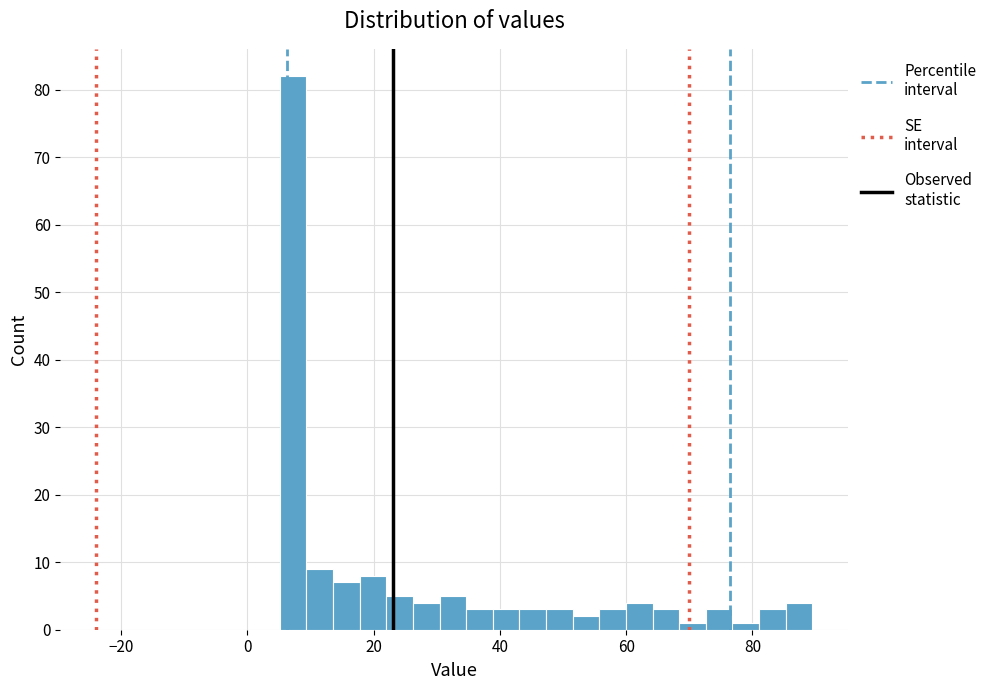

Read against the x-axis, roughly where is the centre of the tallest bar?

8